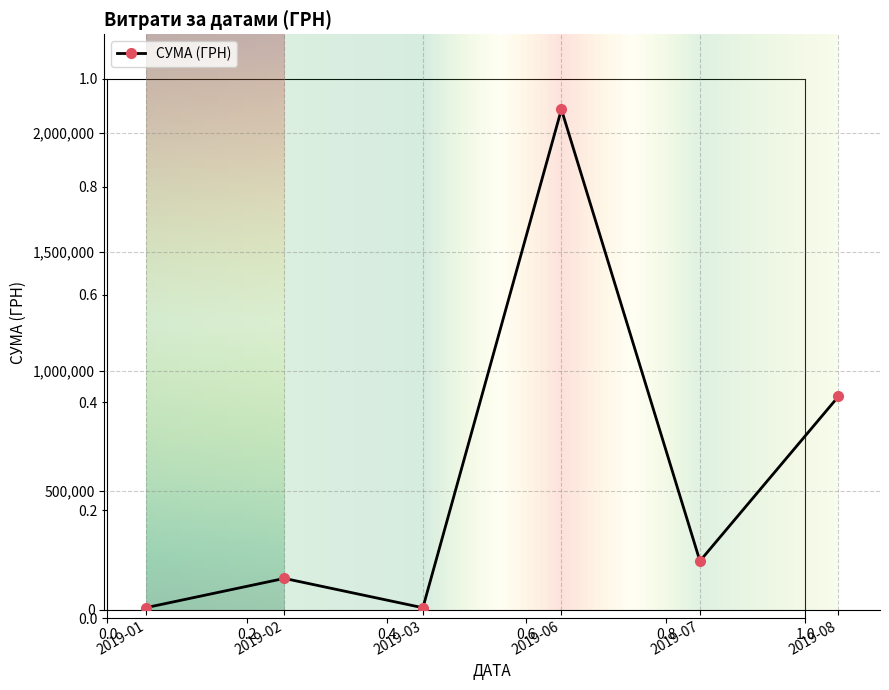

What is the sum of the values at 2019-03 and 2019-08?

903793.9